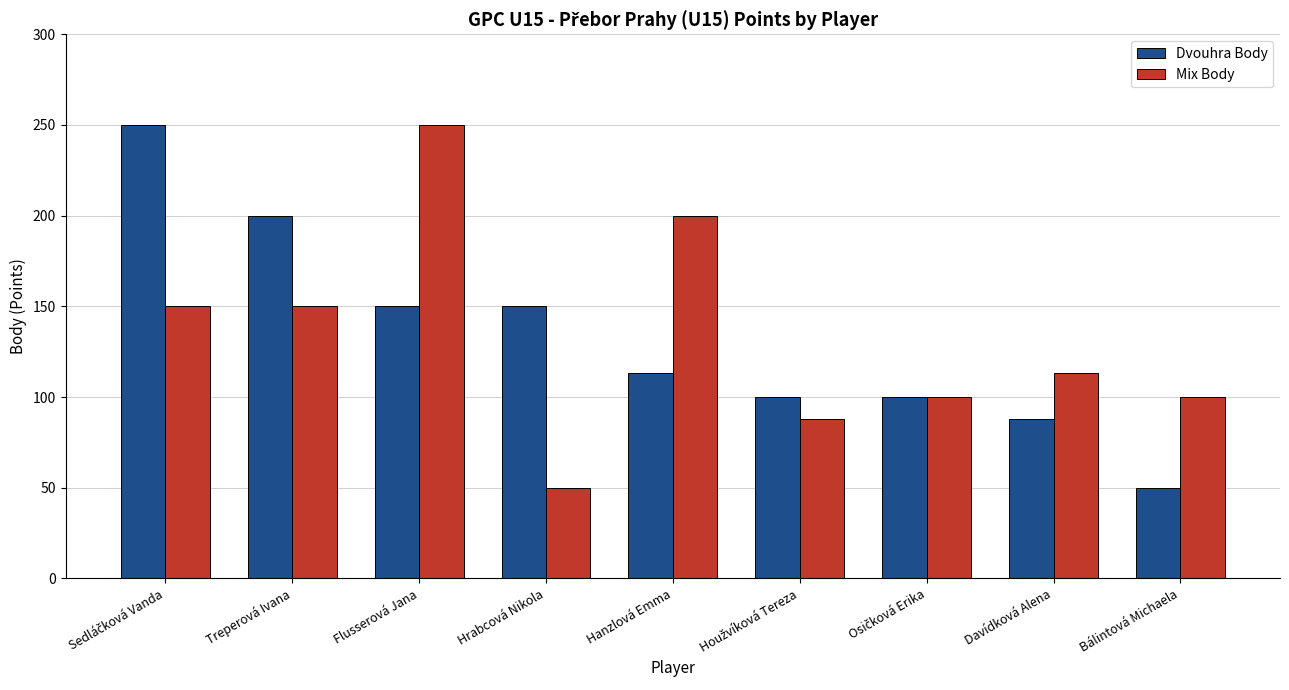

The value of Dvouhra Body at Bálintová Michaela is 27. True or false?

False